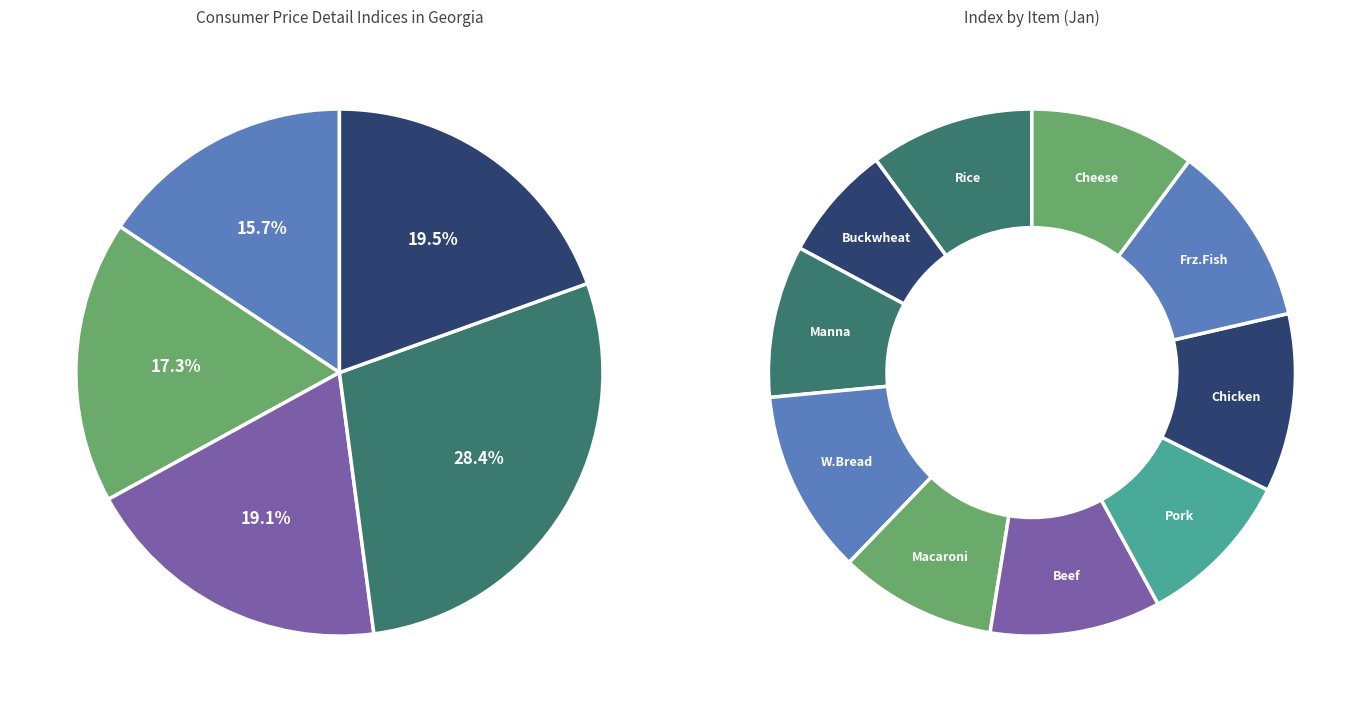

To the nearest percent, what is the difference between the Pork and Buckwheat slice percentages?

3%